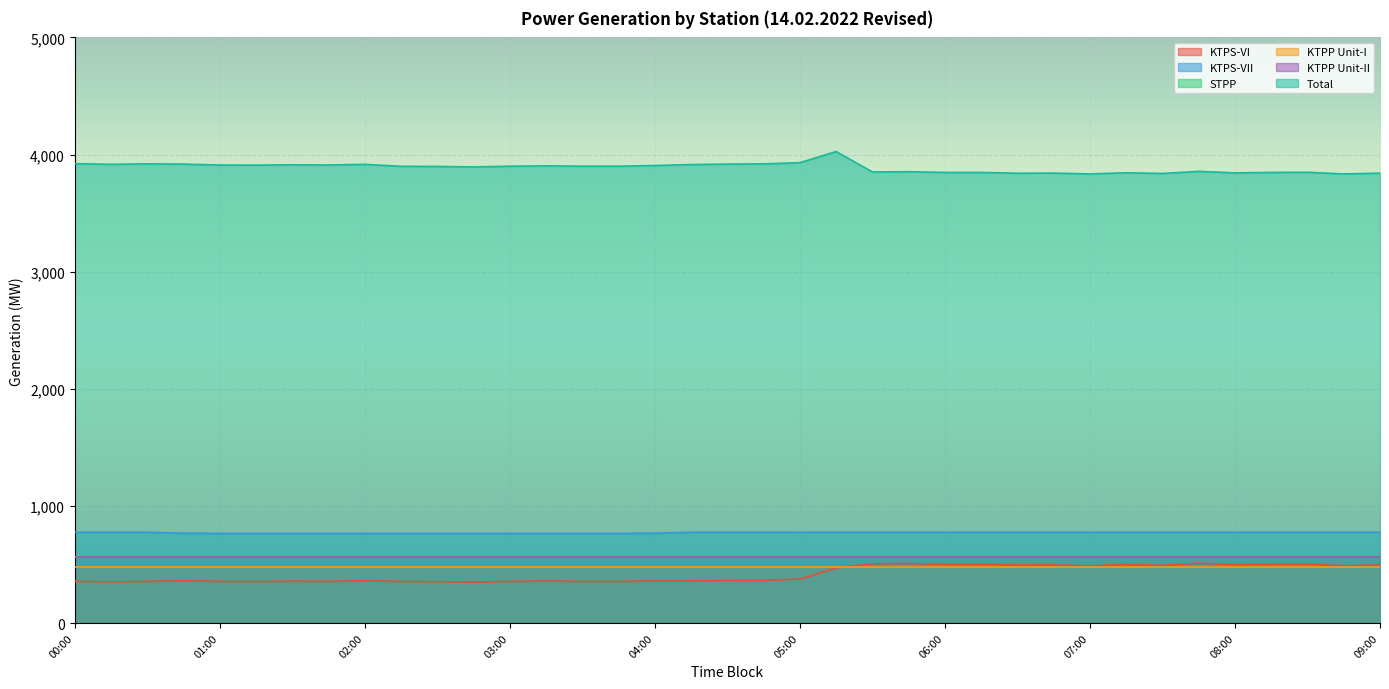

At which category is the sum across all series the highest?

05:15